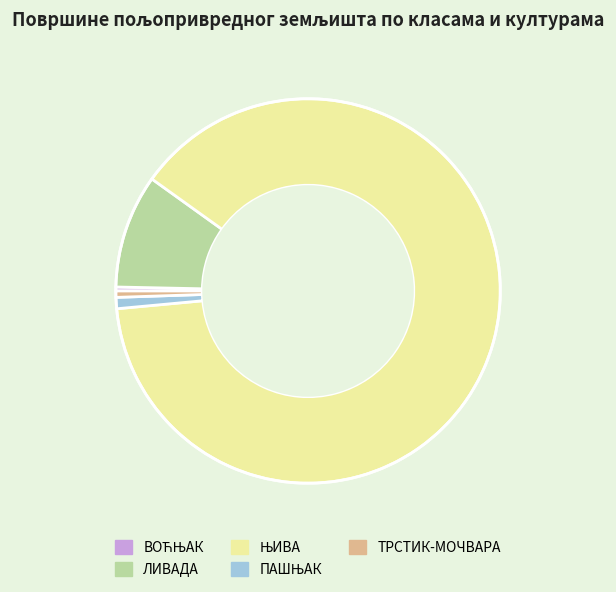

The ТРСТИК-МОЧВАРА slice represents 1% of the pie. True or false?

True